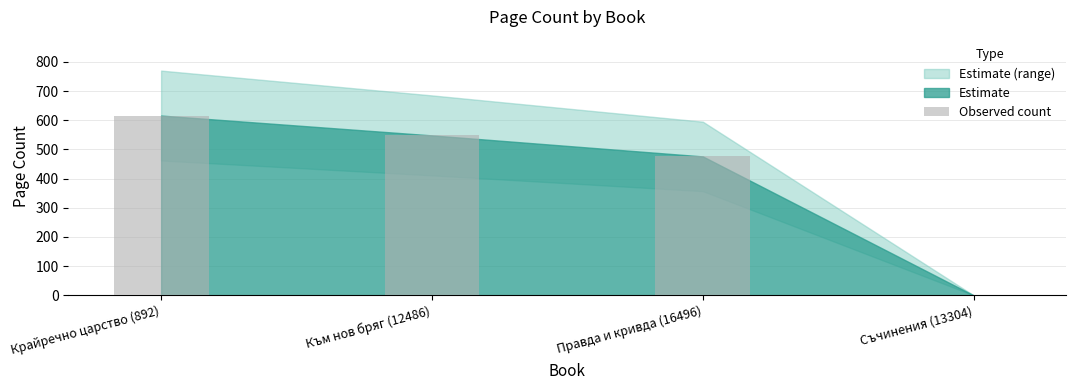

What is the change in value from Крайречно царство (892) to Към нов бряг (12486)?

-68